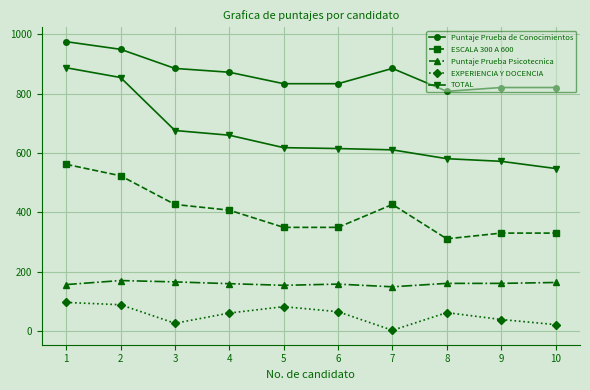

Which series has the widest spread of values?

TOTAL